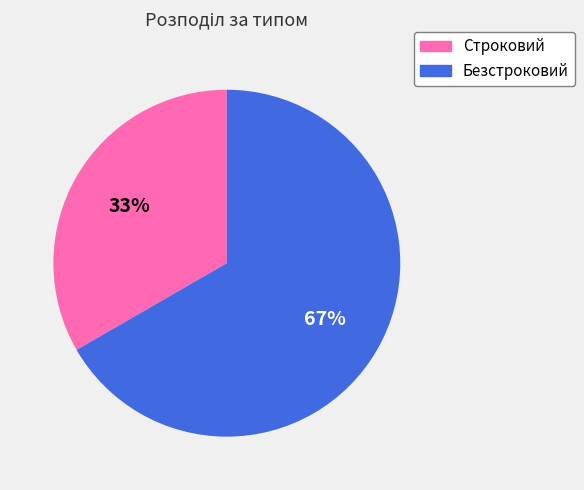

To the nearest percent, what portion does Строковий represent?

33%